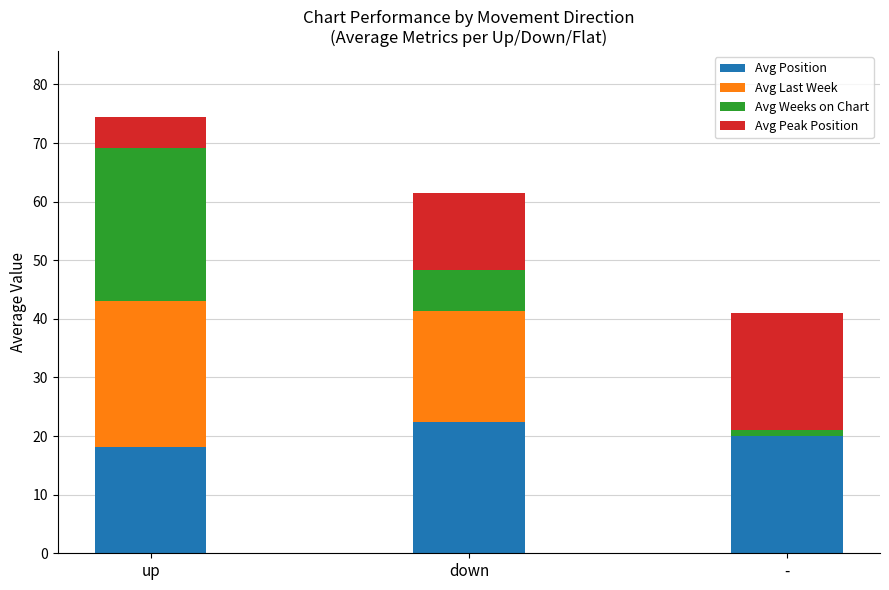

What are all the series names shown in the legend?

Avg Position, Avg Last Week, Avg Weeks on Chart, Avg Peak Position